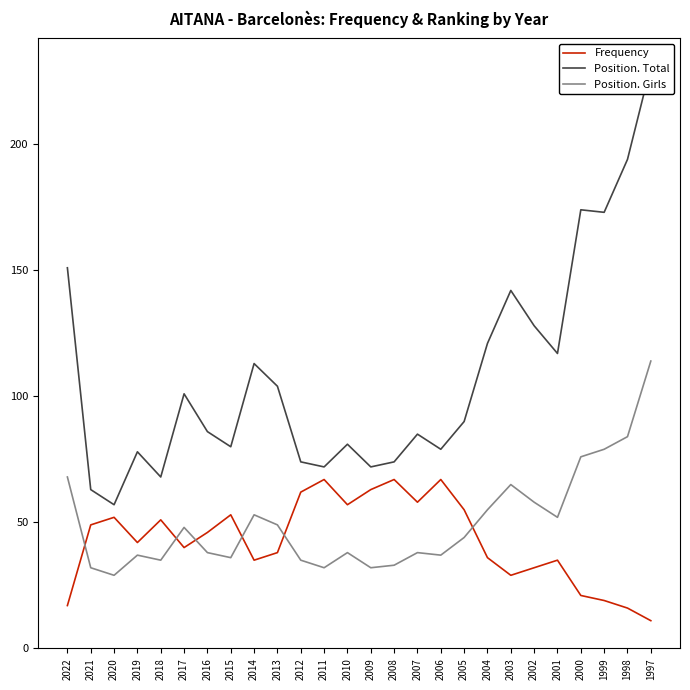

In Position. Total, how many points are higher than both neighbors (excluding endpoints)?

7